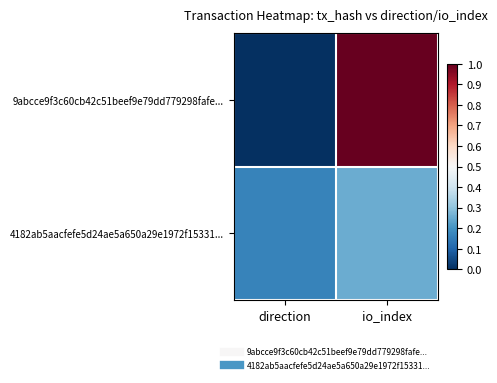

Reading right to left, list all the values displayed in this chart.

9abcce9f3c60cb42c51beef9e79dd779298fafe...: io_index=1.0	direction=0.0
4182ab5aacfefe5d24ae5a650a29e1972f15331...: io_index=0.2	direction=0.2